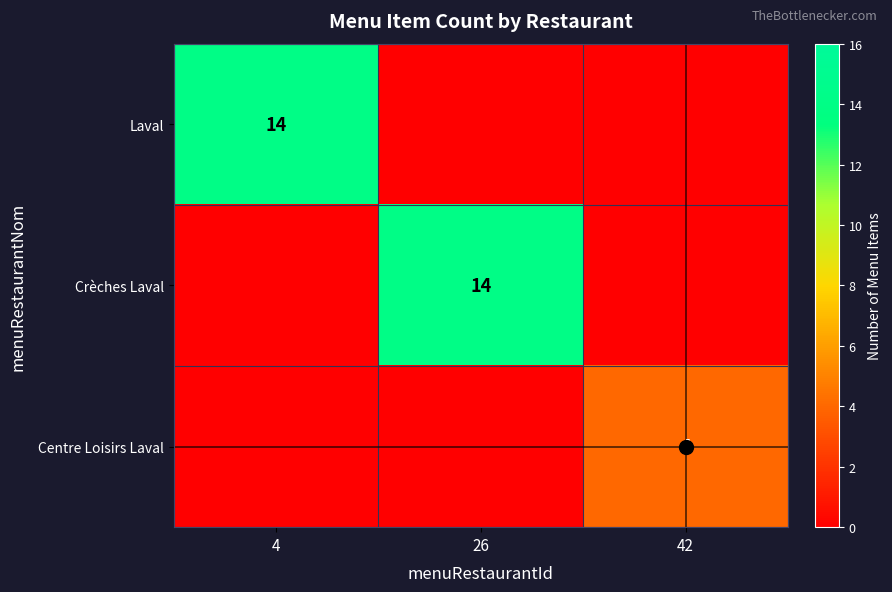

List the series in order of their peak value, lowest first.

Centre Loisirs Laval, Laval, Crèches Laval